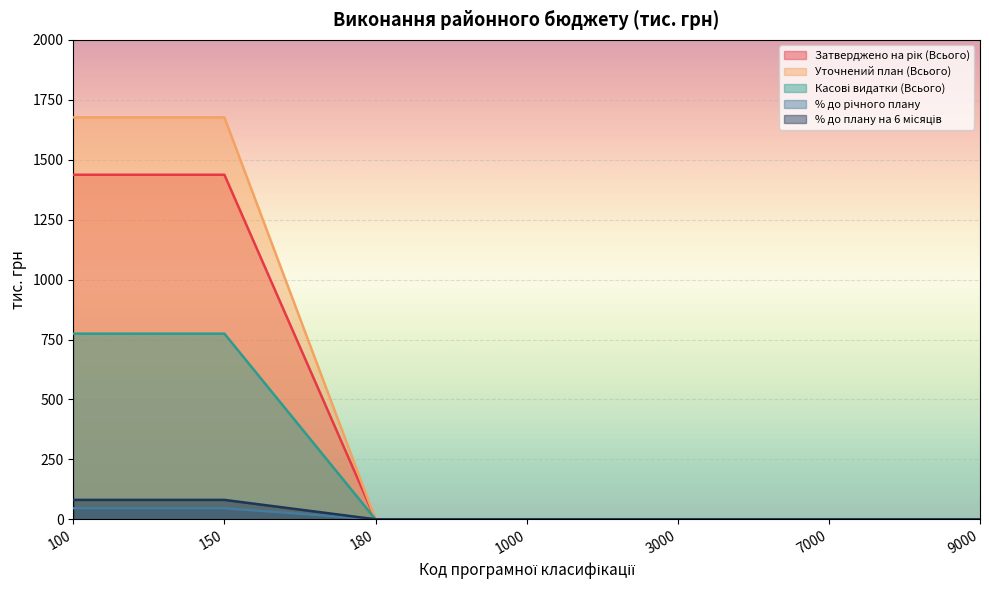

At how many categories does at least one series exceed 644?

2